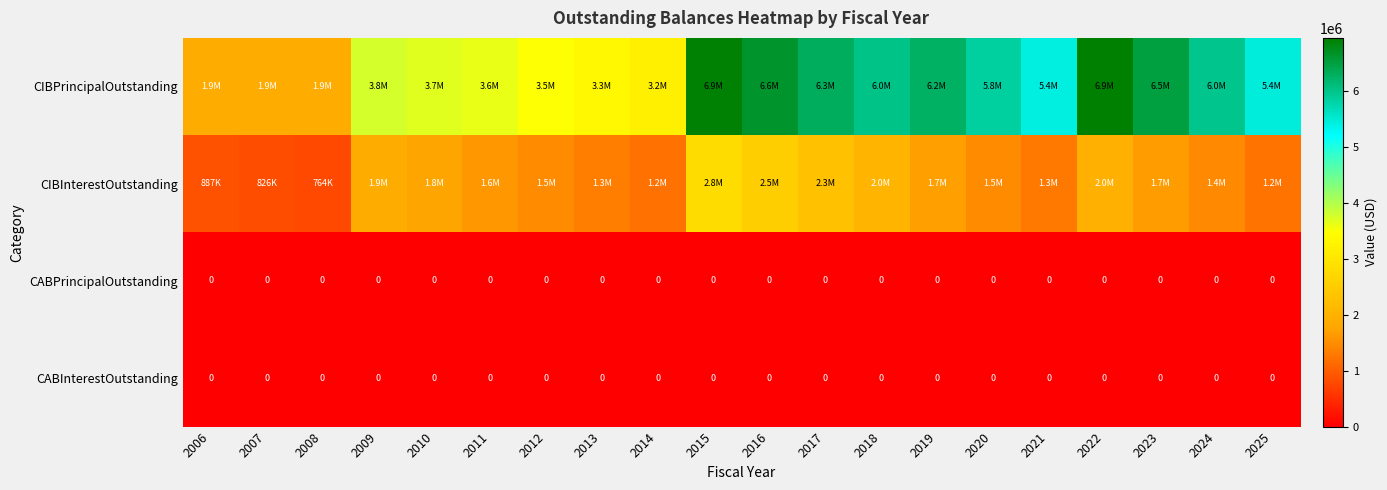

Rank the series by their maximum value, from lowest to highest.

CABPrincipalOutstanding, CABInterestOutstanding, CIBInterestOutstanding, CIBPrincipalOutstanding